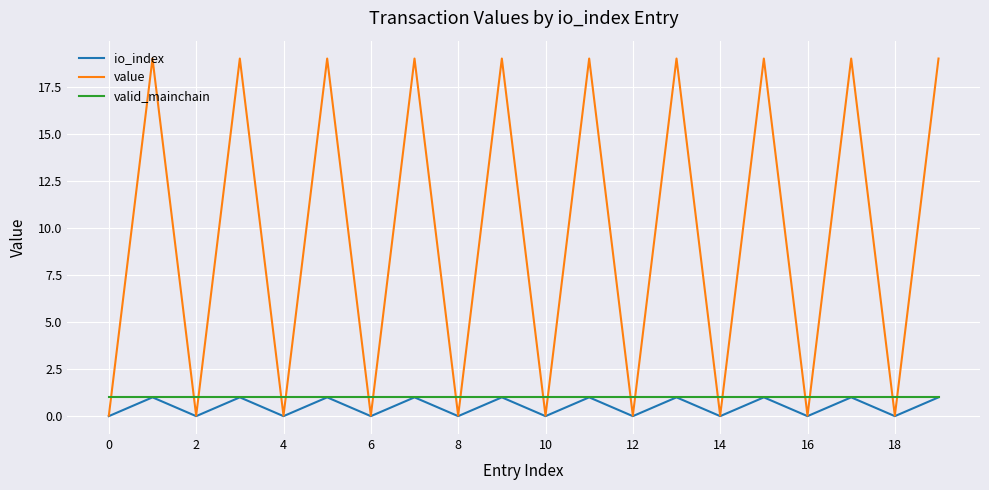

How many lines are shown in the chart?

3